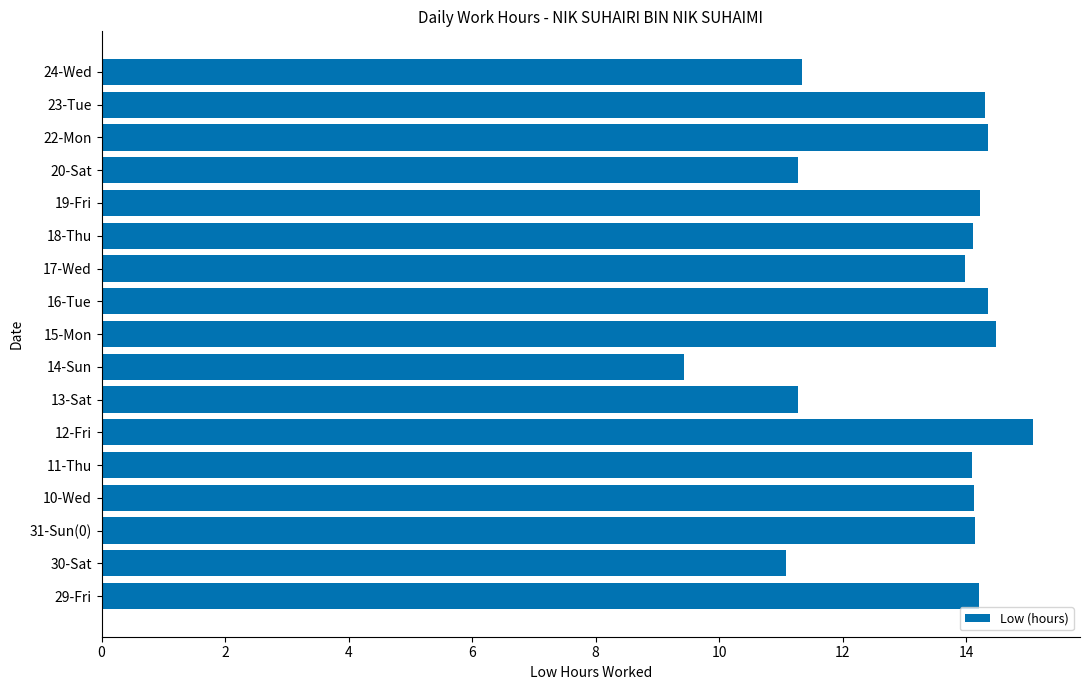

How many bars are there in total?

17